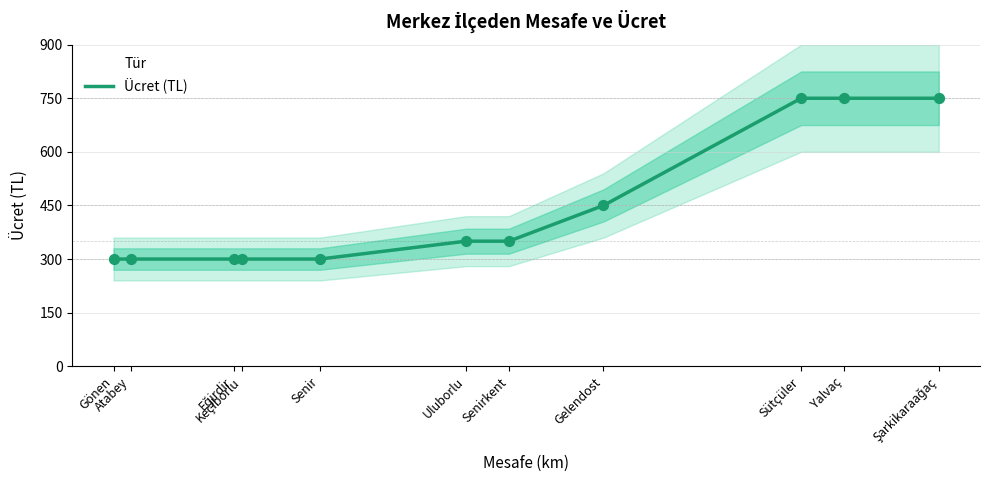

What is the change in value from Keçiborlu to Sütçüler?

+450